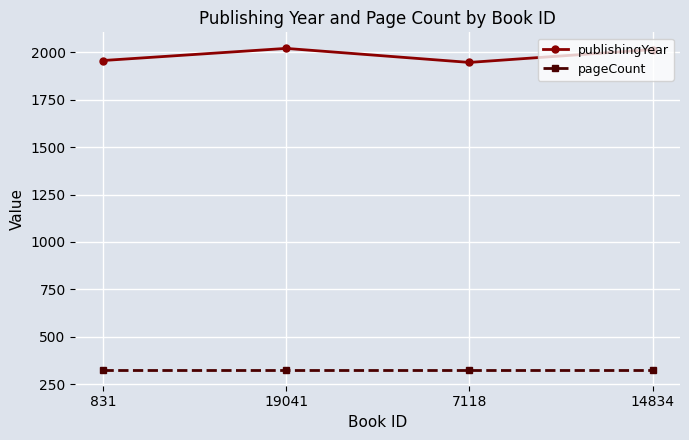

True or false: publishingYear has more than 1 points higher than both neighbors.

False